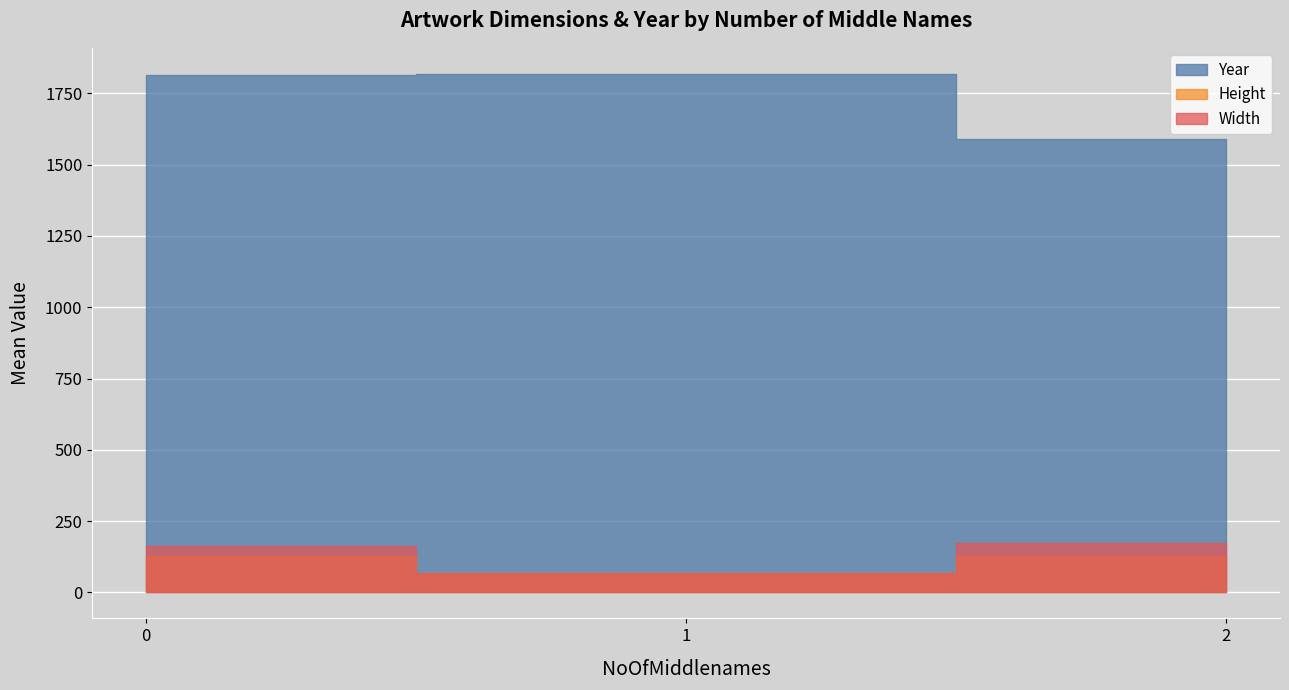

What value does the Height series have at 0?

92.0